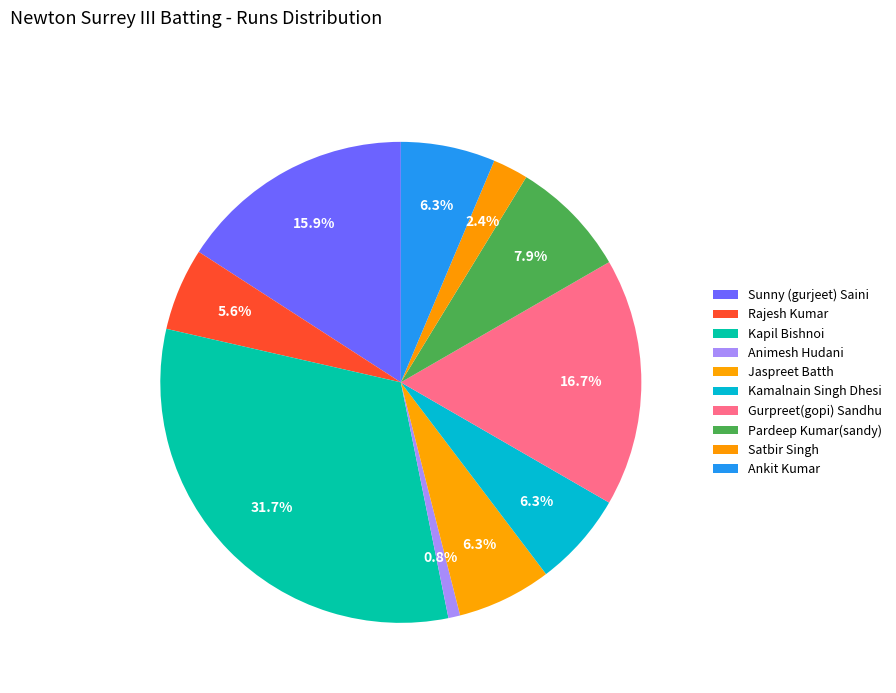

To the nearest percent, what is the combined percentage of Animesh Hudani and Jaspreet Batth?

7%